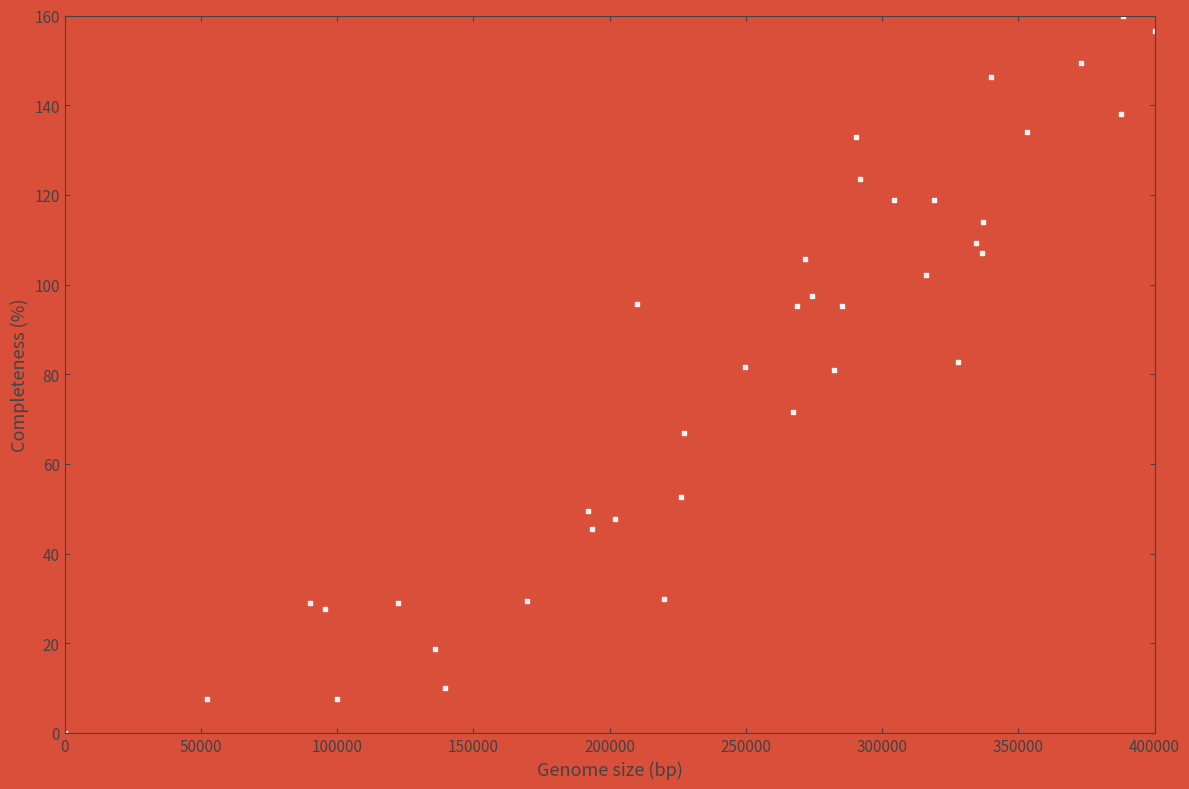

What is the range of Y values (max minus min)?

160.0